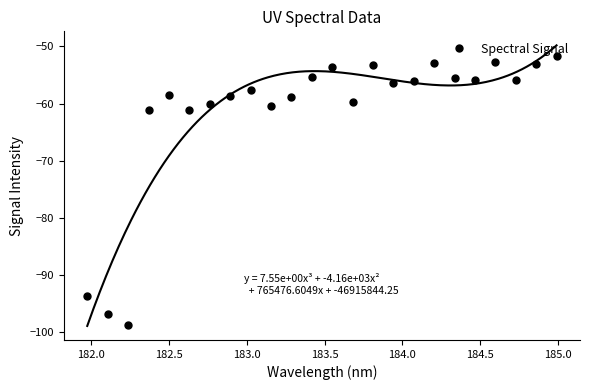

What is the value of the Spectral Signal point at the 14th from the left?

-59.7